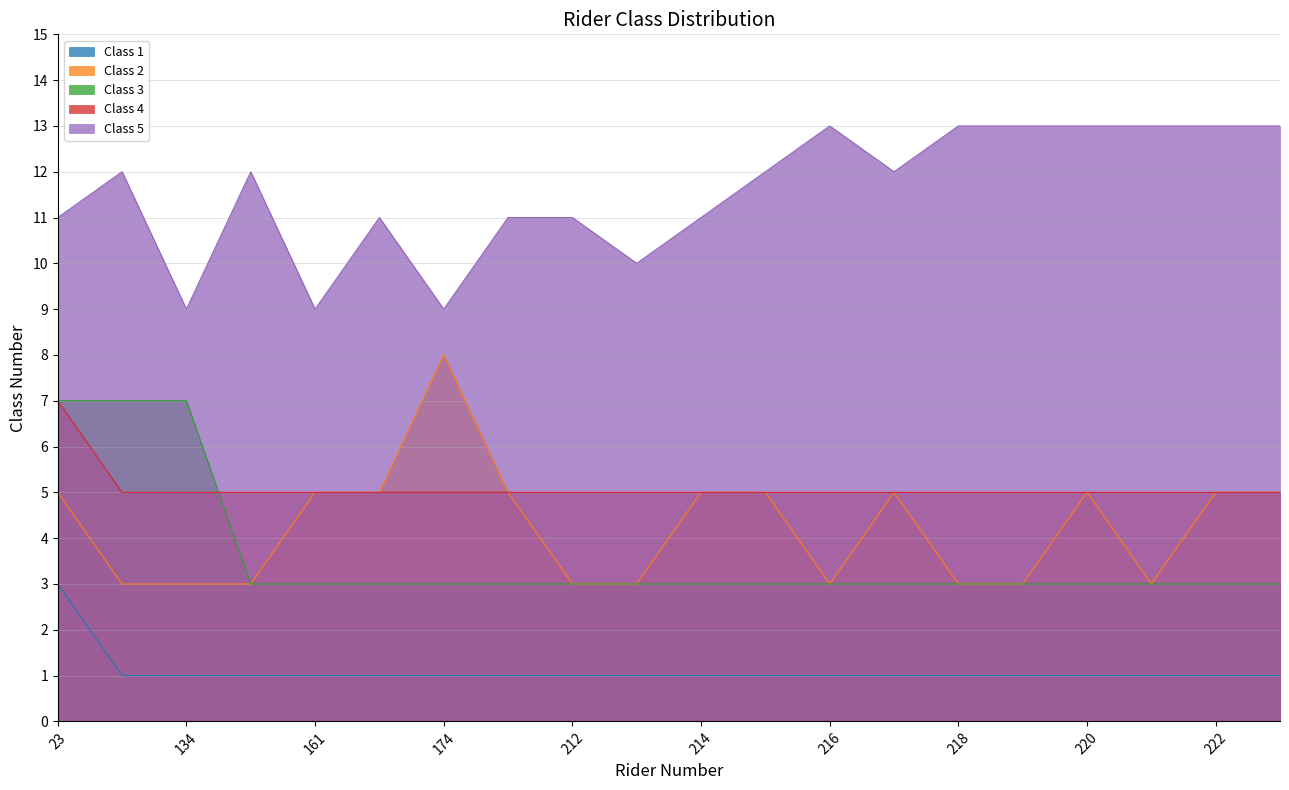

Between 174 and 217, which series saw the biggest shift?

Class 2